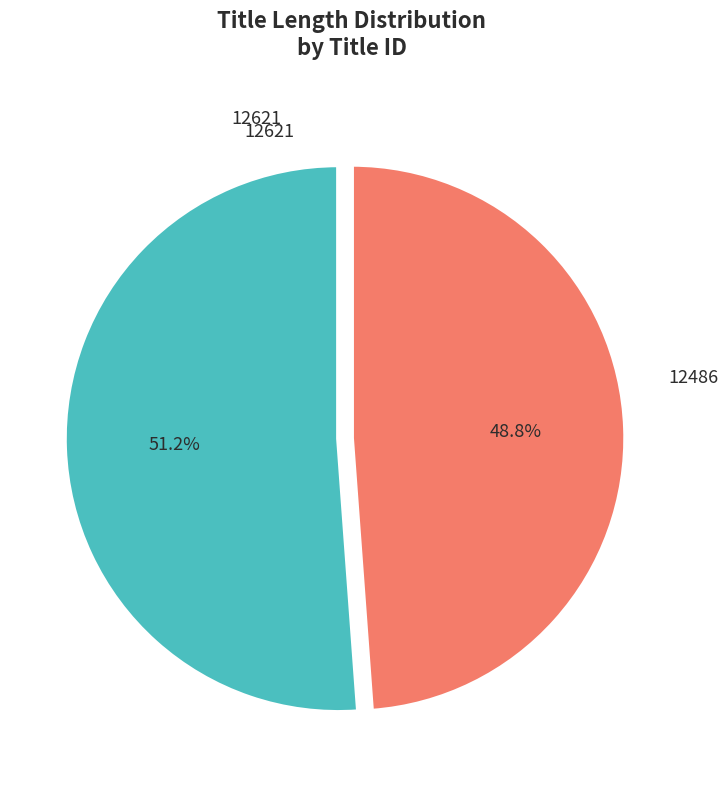

Is there a majority slice in this chart?

Yes